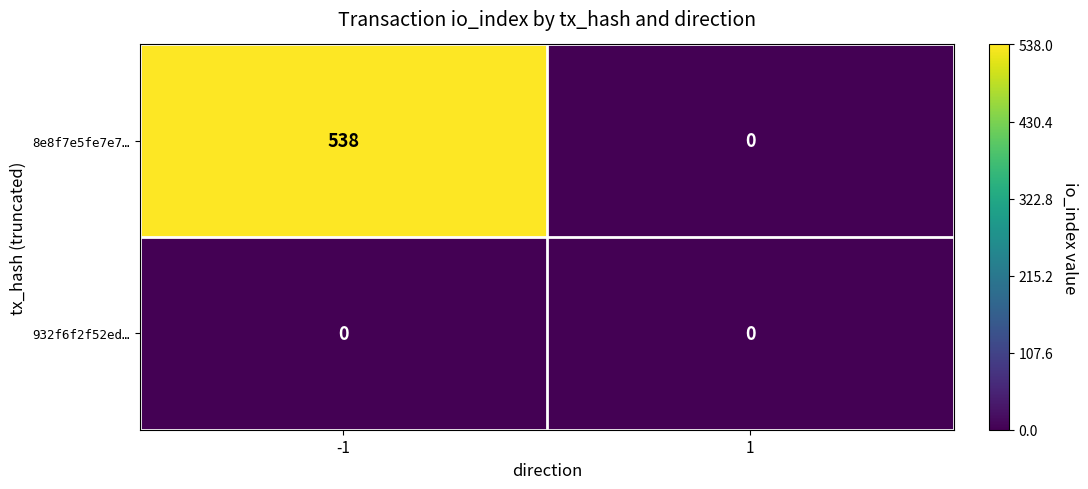

Rank the series by their average value, from highest to lowest.

8e8f7e5fe7e7…, 932f6f2f52ed…